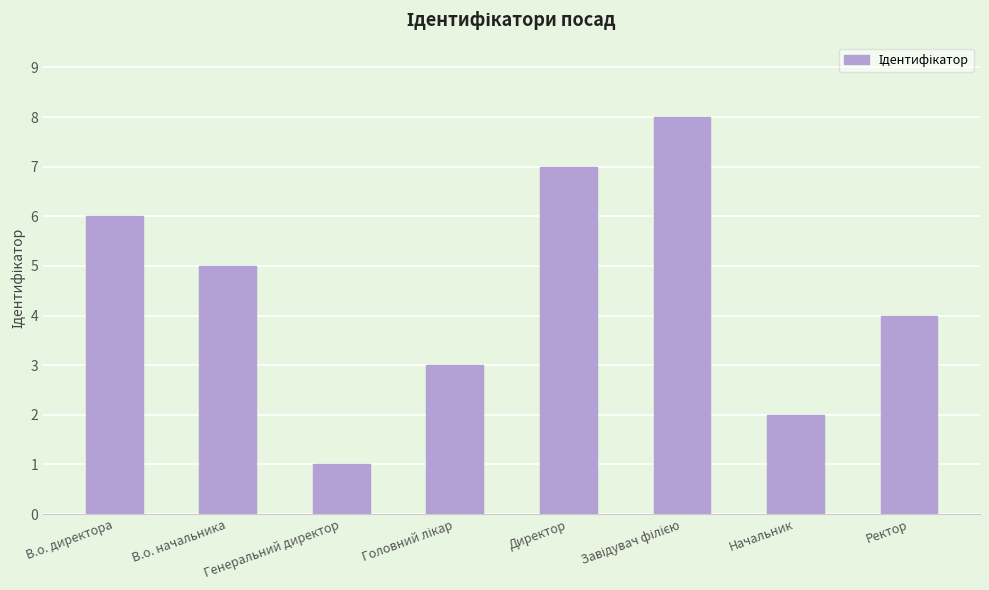

How many data points does each series have?

8